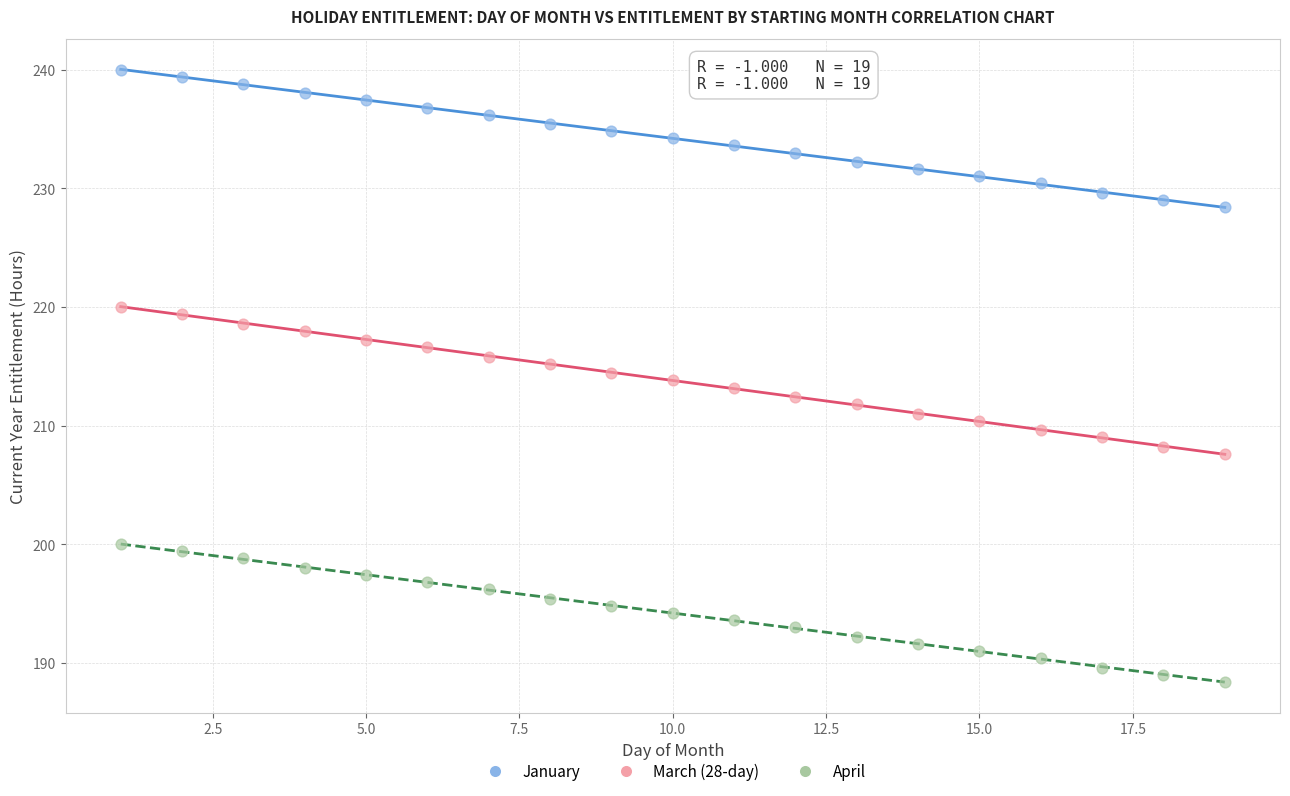

Which series contains the highest Y value?

January